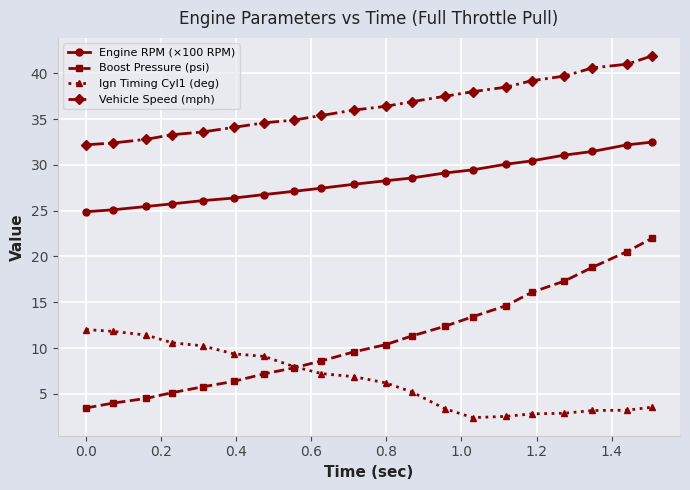

What is the average value of the Boost Pressure (psi) series?

11.0